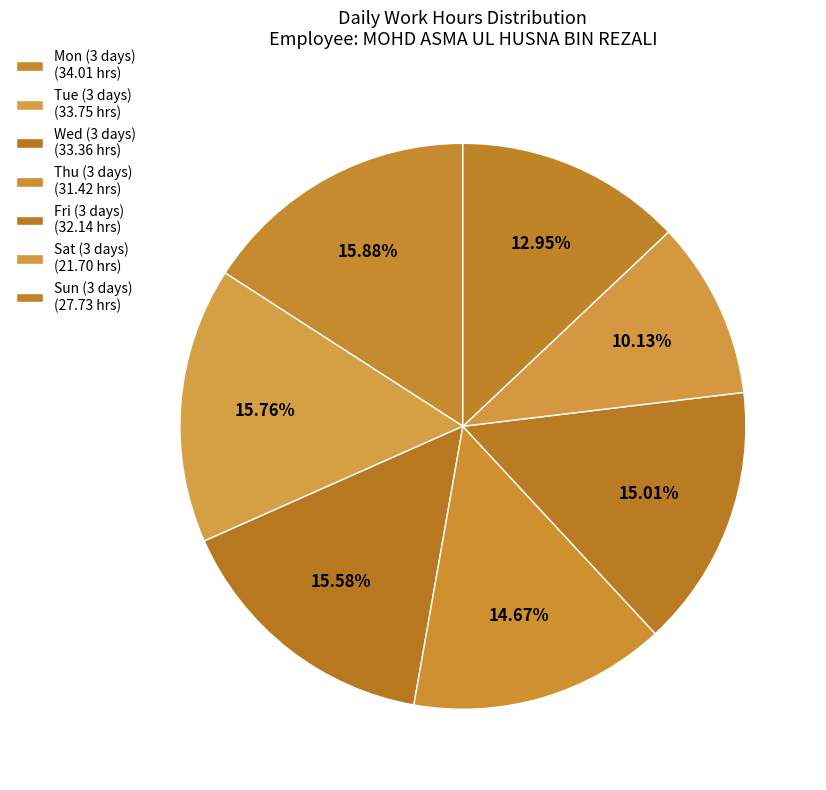

How many slices are in this pie chart?

7